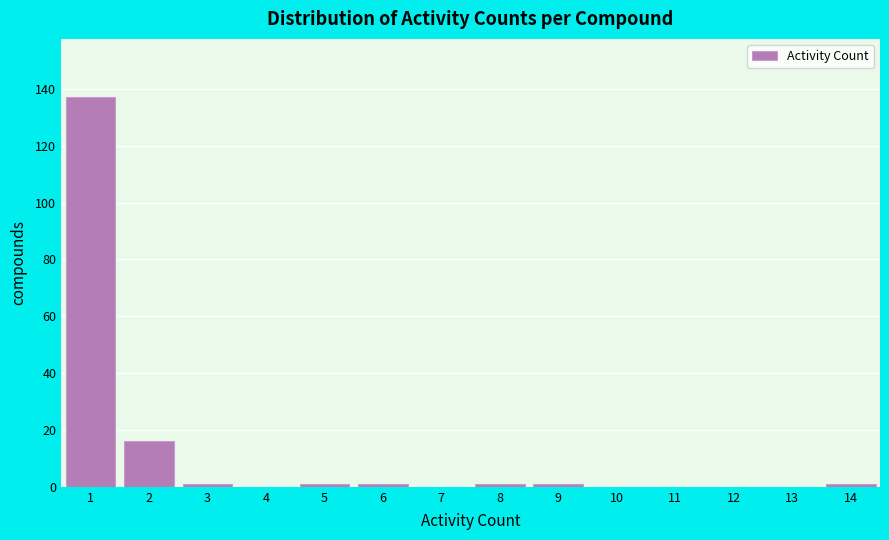

How tall is the bar that spans 0.5 to 1.5 on the x-axis? The values are not printed on the chart, so give them approximately, as read against the axis.

138